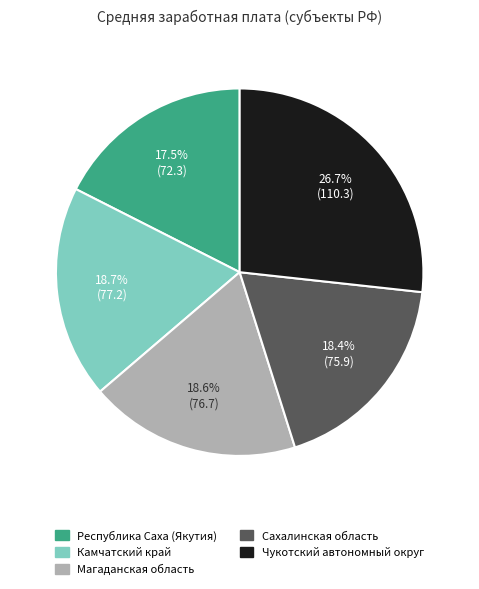

To the nearest percent, what portion does Камчатский край represent?

19%